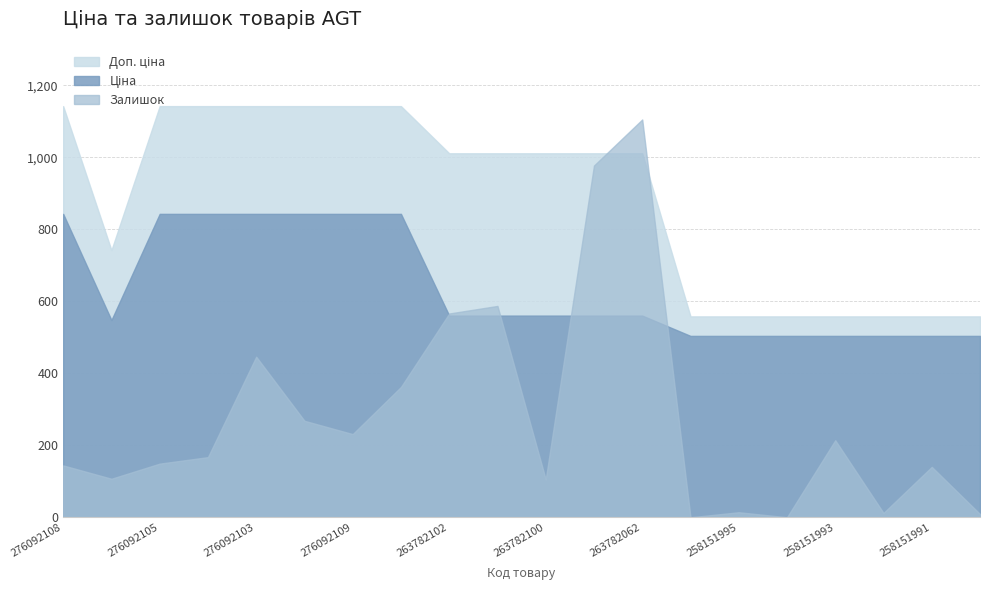

At which label does Доп. ціна reach its peak?

276092108